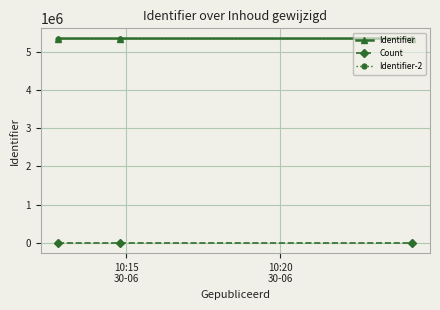

At how many categories does at least one series exceed 4327381?

3